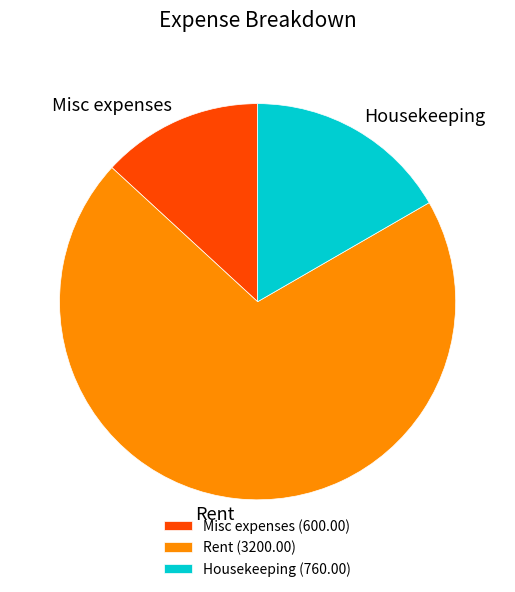

What is the largest slice in the pie chart?

Rent